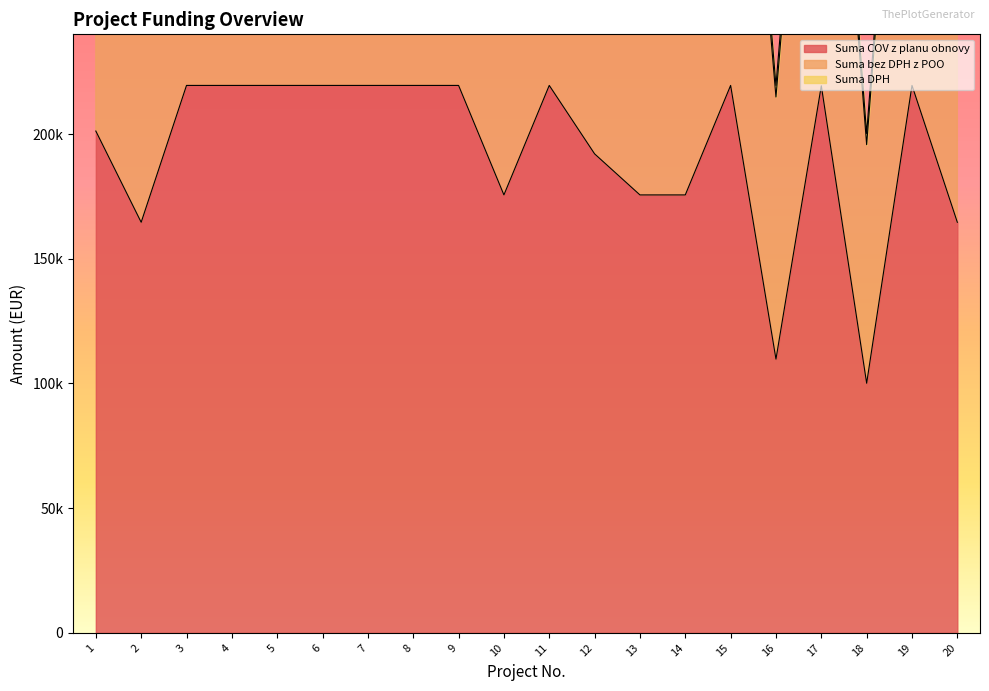

Which has a higher value, 18 or 11?

11